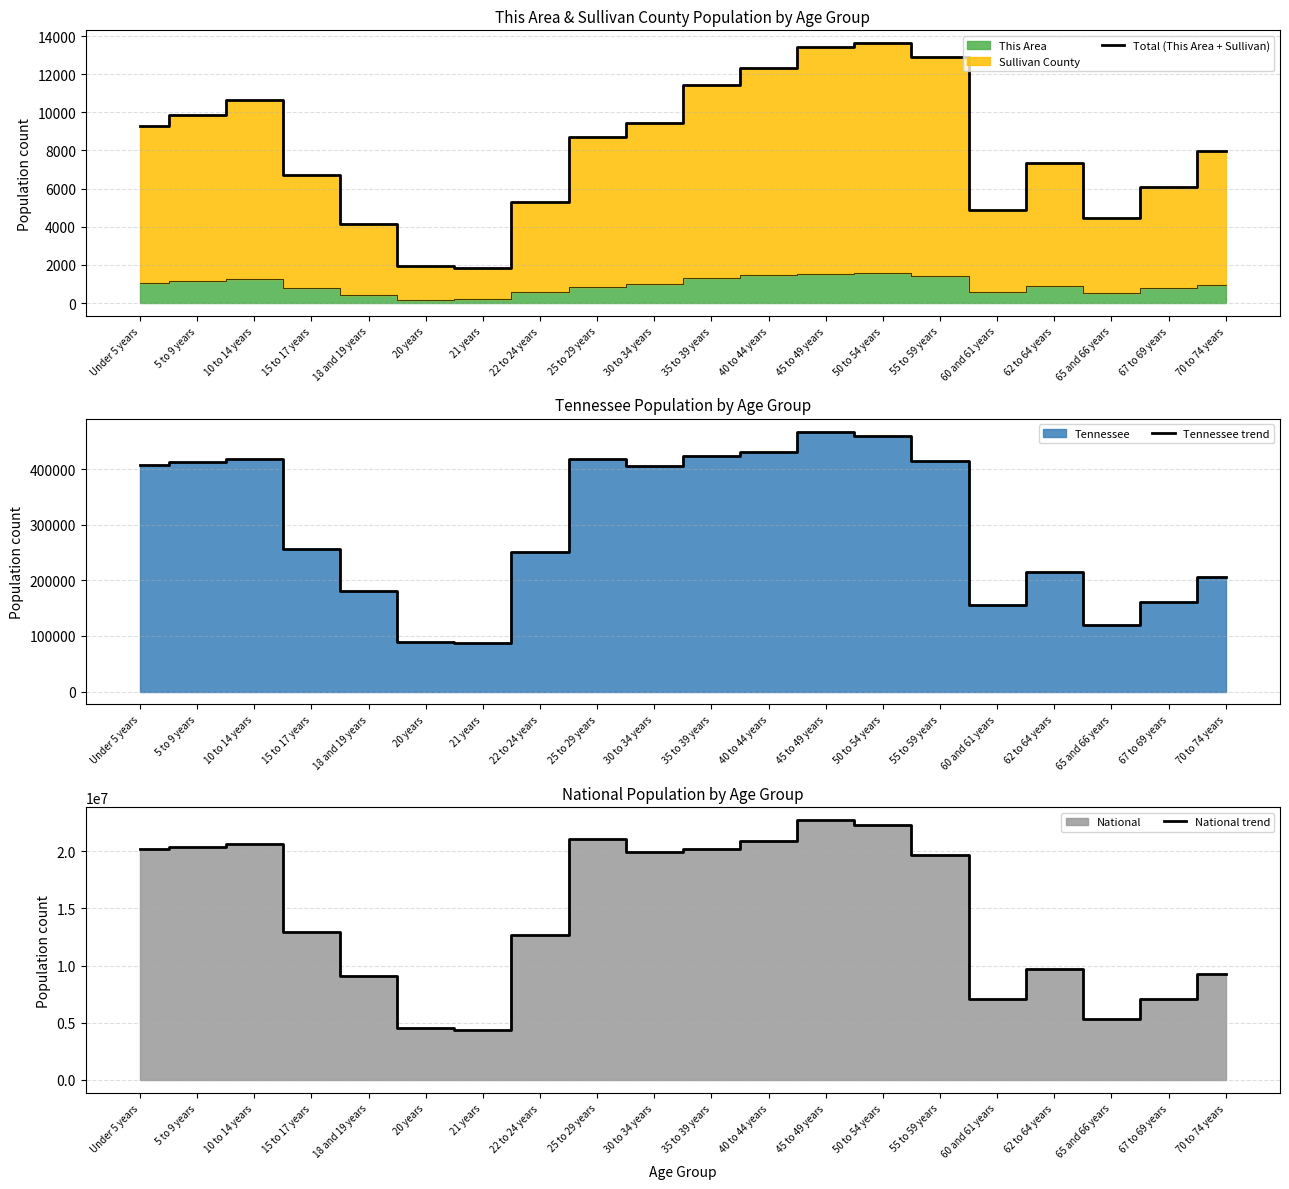

Does the chart display data point markers on the line(s)?

No